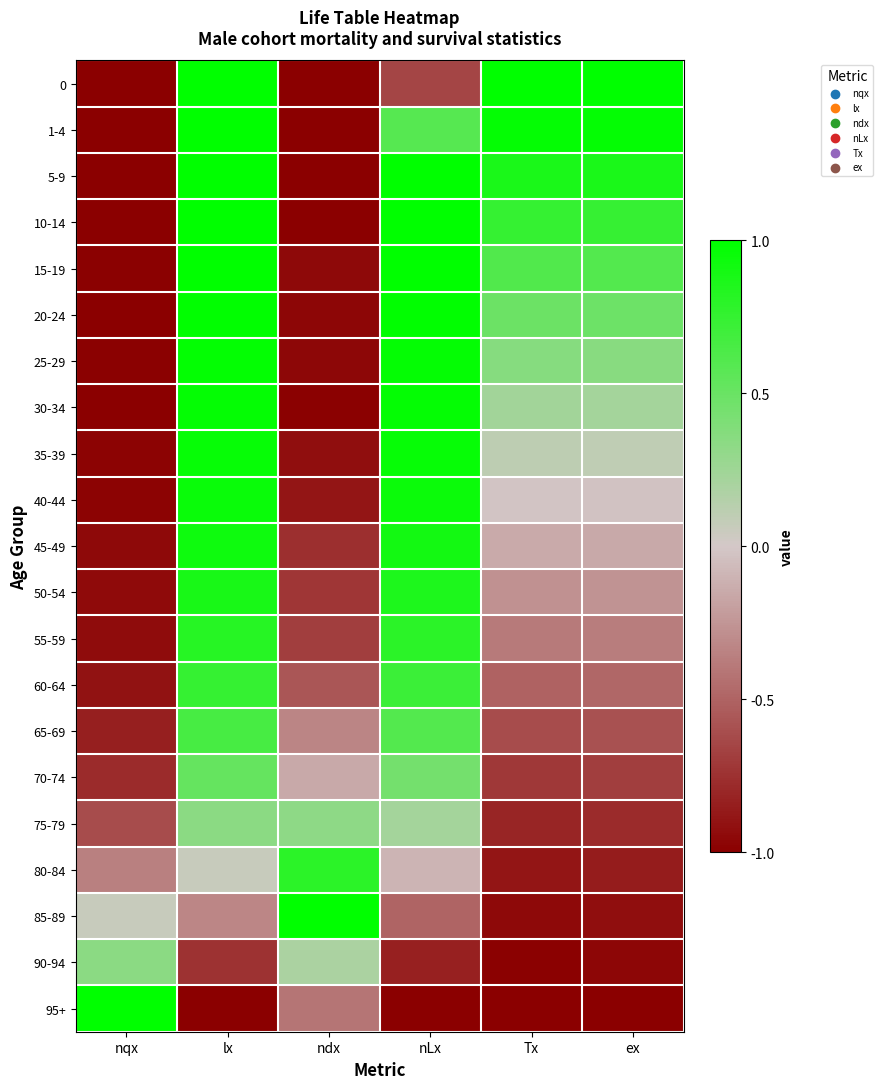

Which label corresponds to the largest value in the chart?

lx